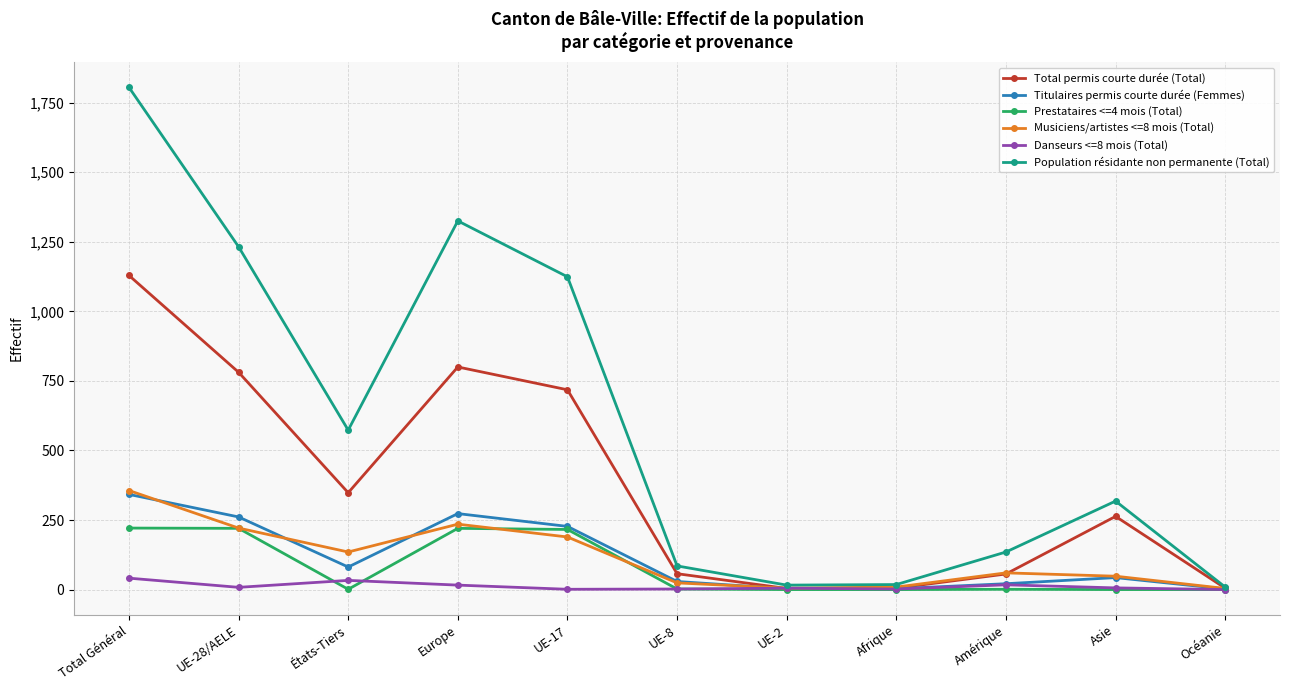

Which series has the largest total across all categories?

Population résidante non permanente (Total)